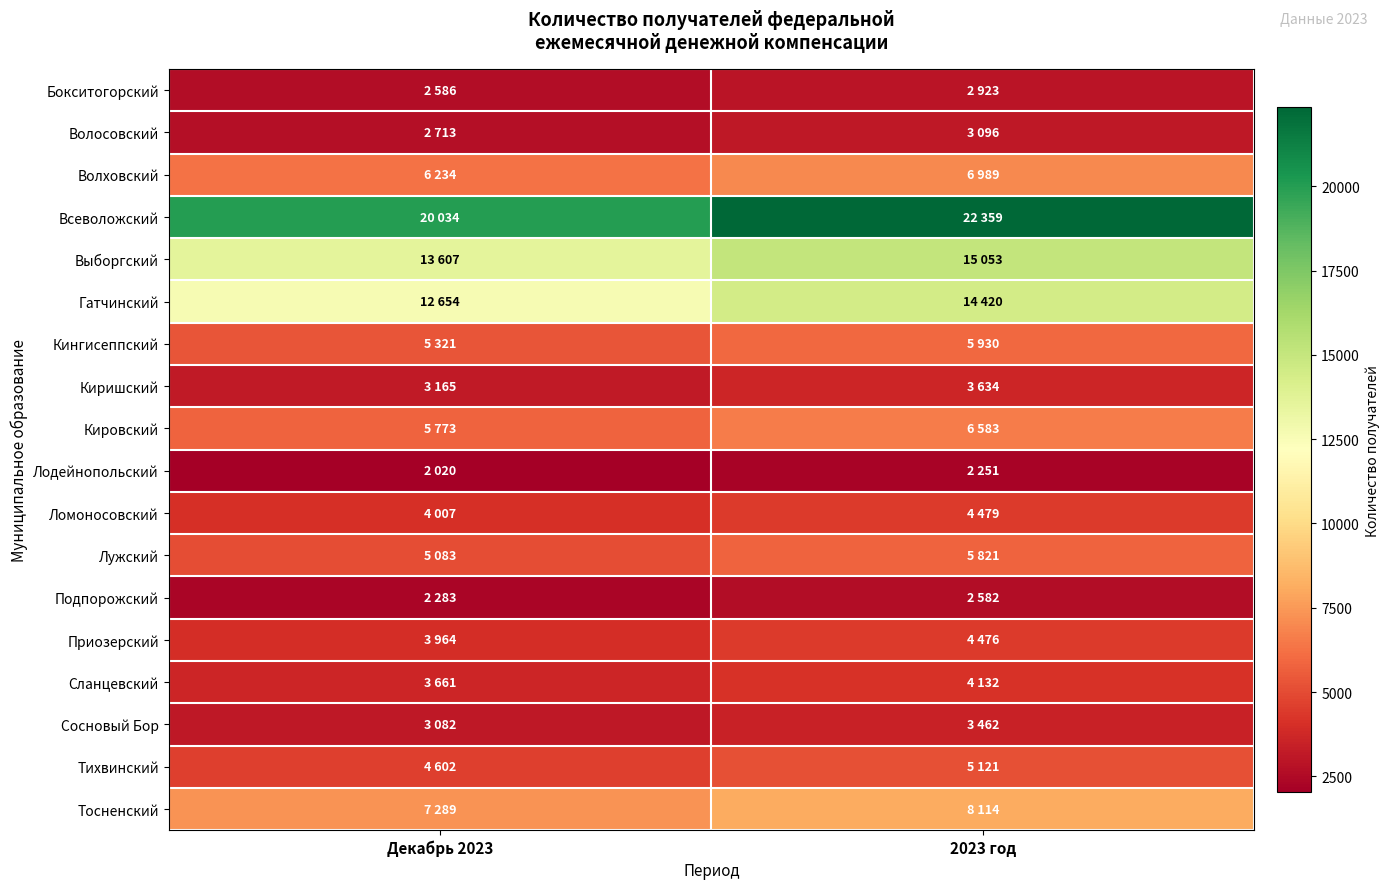

What is the difference between the highest and lowest values at Декабрь 2023?

18014